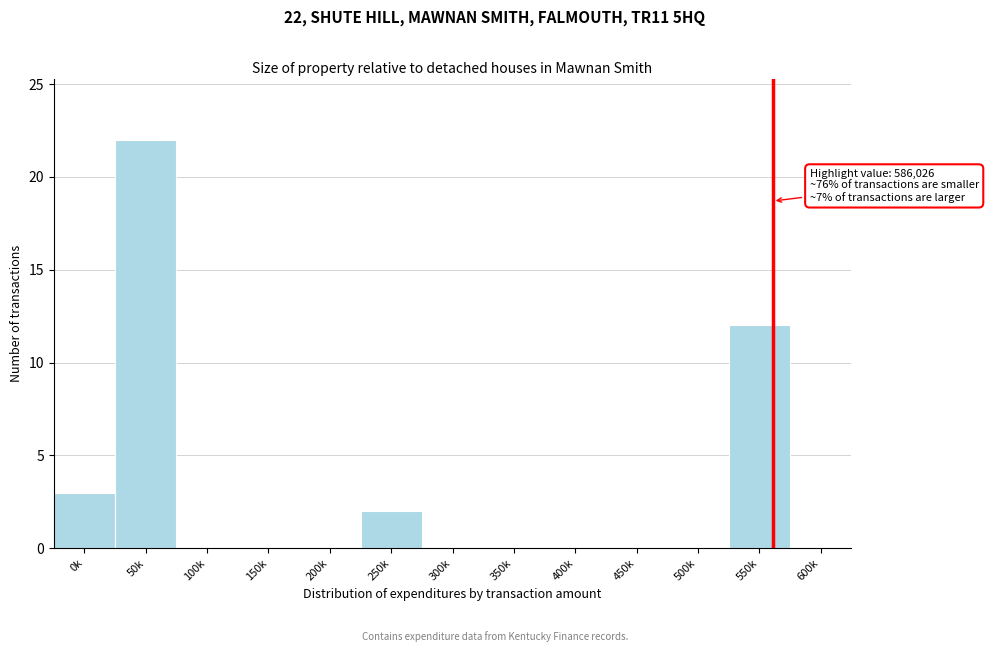

Reading left to right, what are all the values shown in this chart?

0k=3	50k=22	100k=0	150k=0	200k=0	250k=2	300k=0	350k=0	400k=0	450k=0	500k=0	550k=12	600k=0